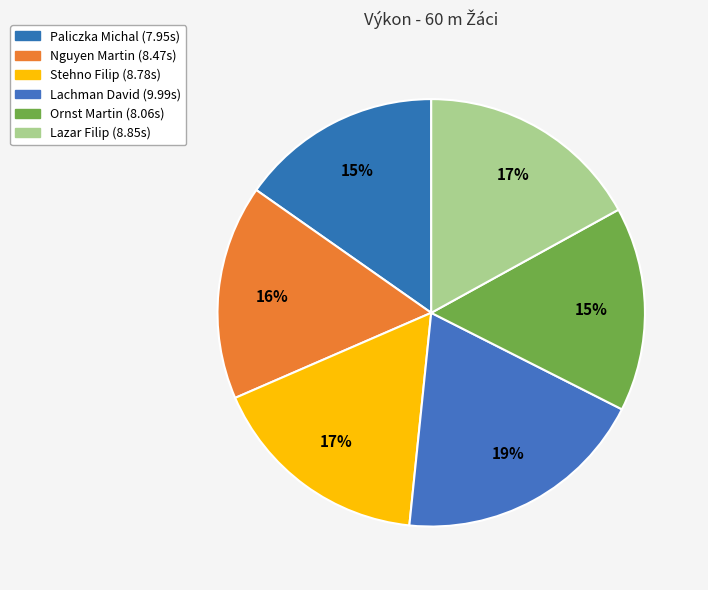

Which category has the smallest portion of the pie?

Paliczka Michal